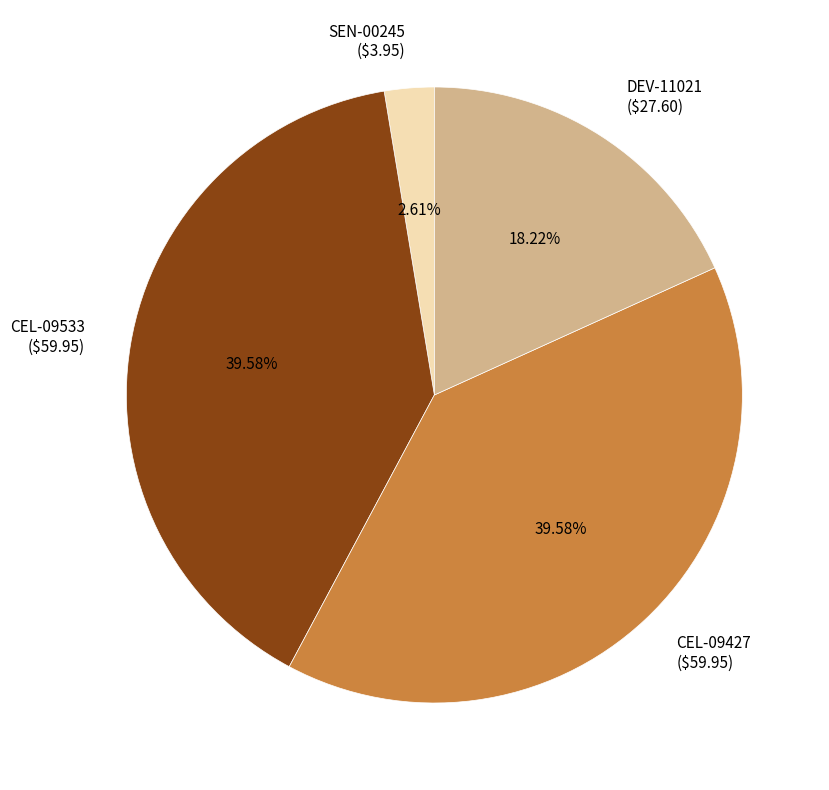

To the nearest percent, what is the combined percentage of CEL-09533 and DEV-11021?

58%